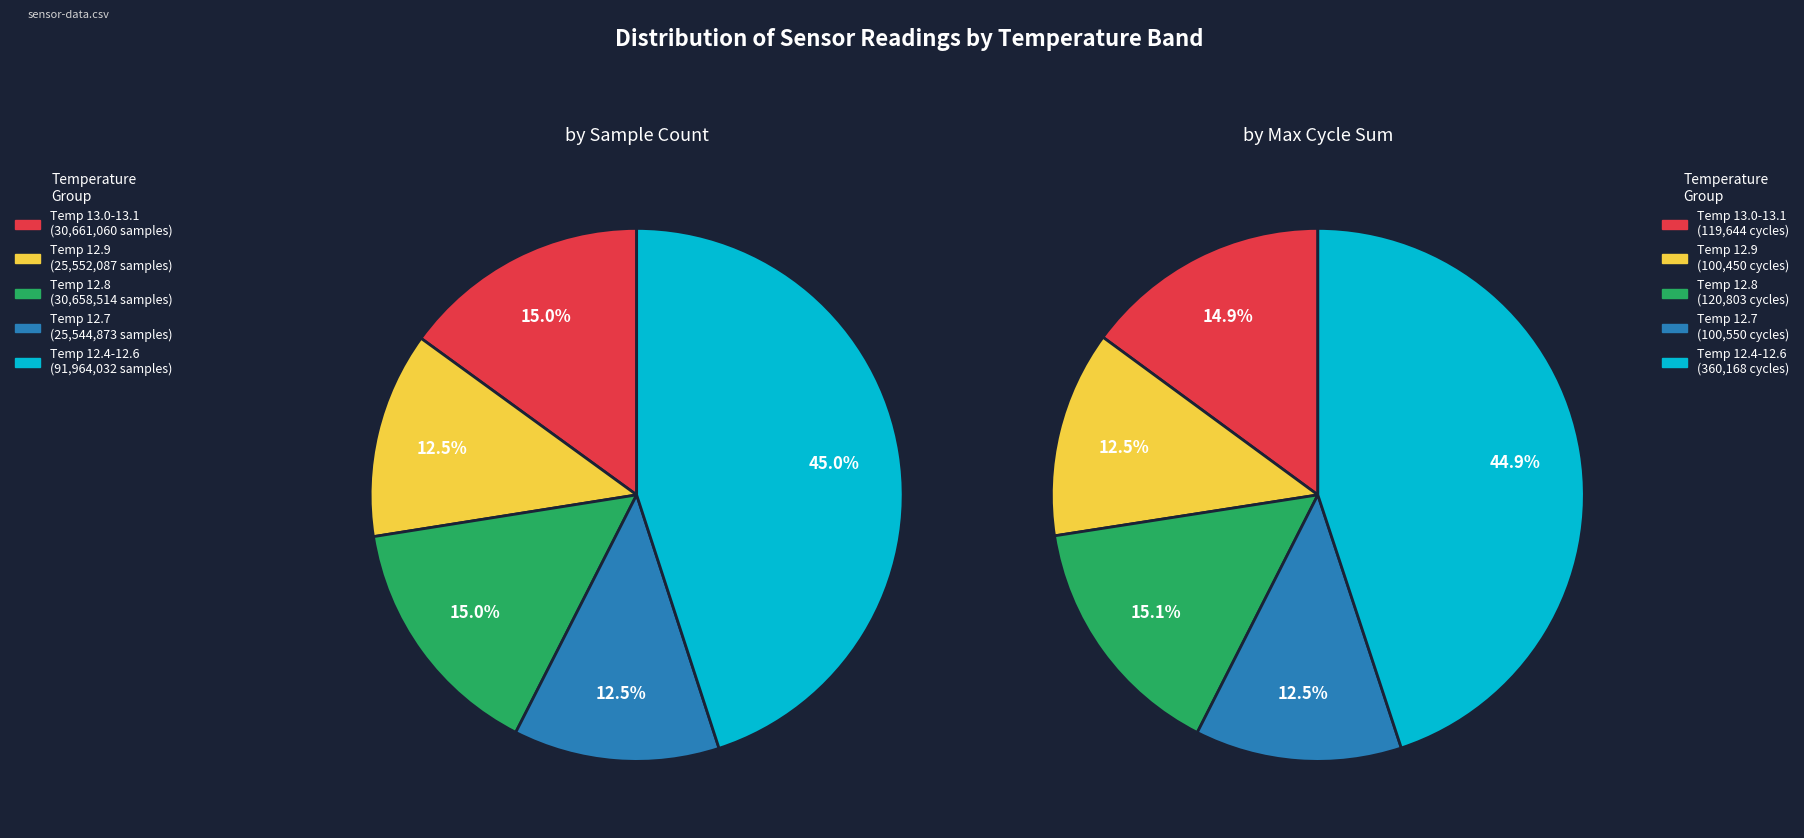

Approximately how many times larger is the value at 28 compared to 28?

1.0